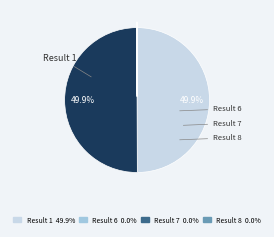

Does any single category account for the majority?

No